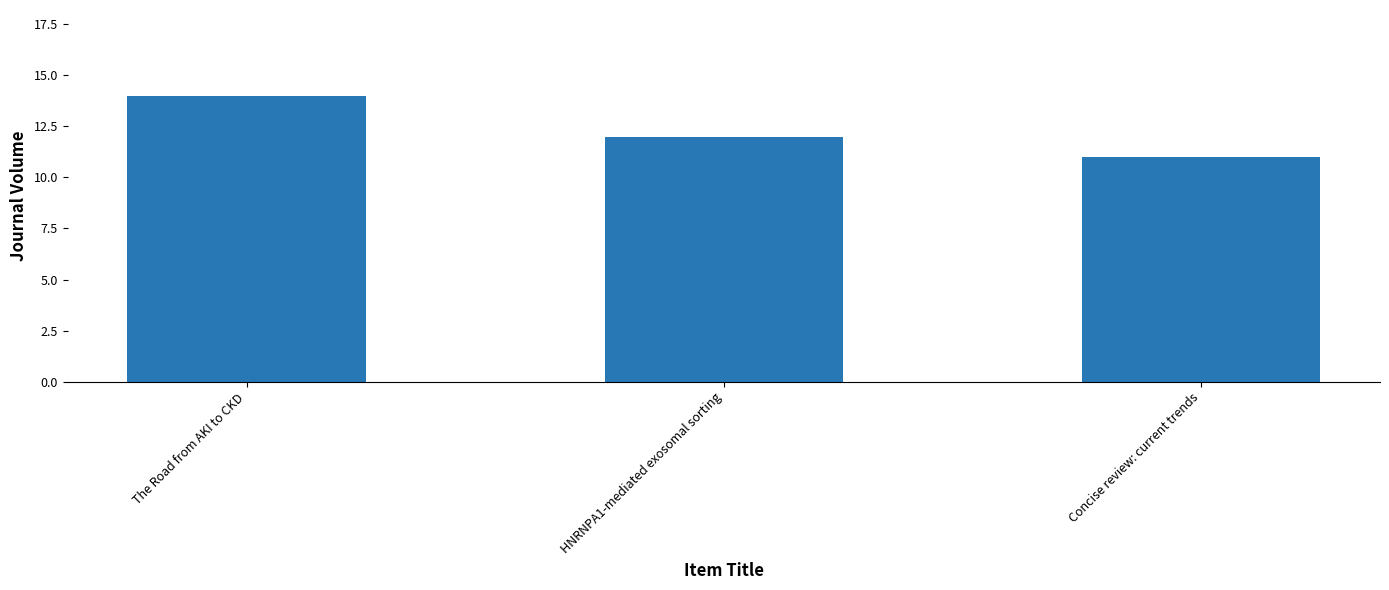

How many bars are there in total?

3